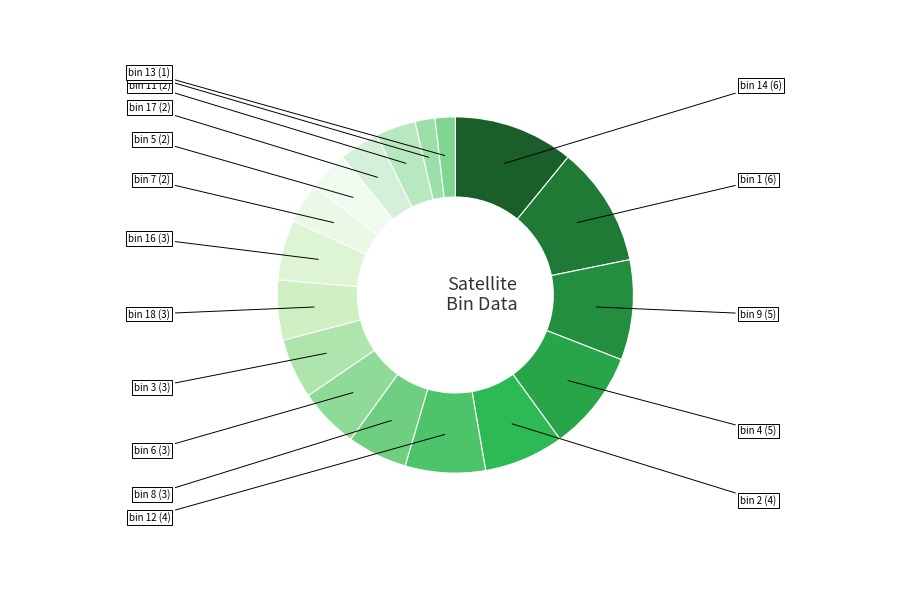

Is there a majority slice in this chart?

No